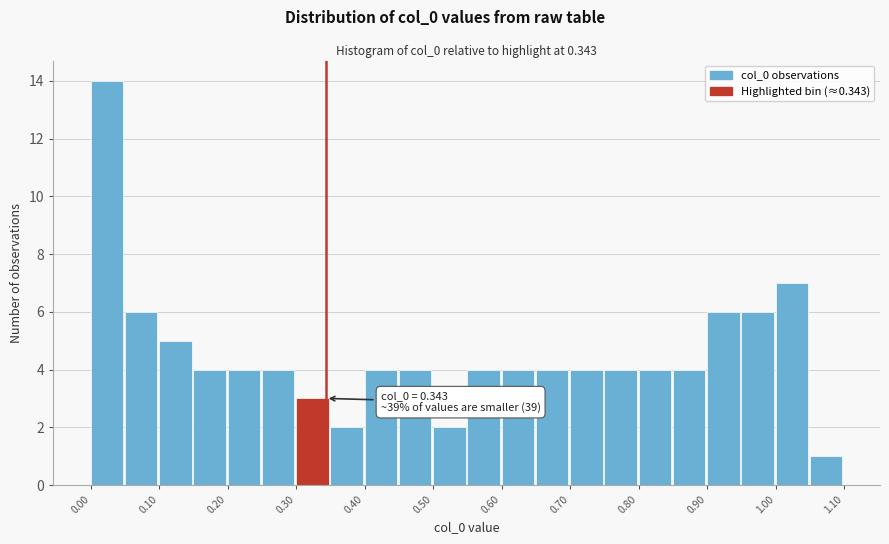

Over which range of the x-axis is the bar tallest?

0.00 to 0.05